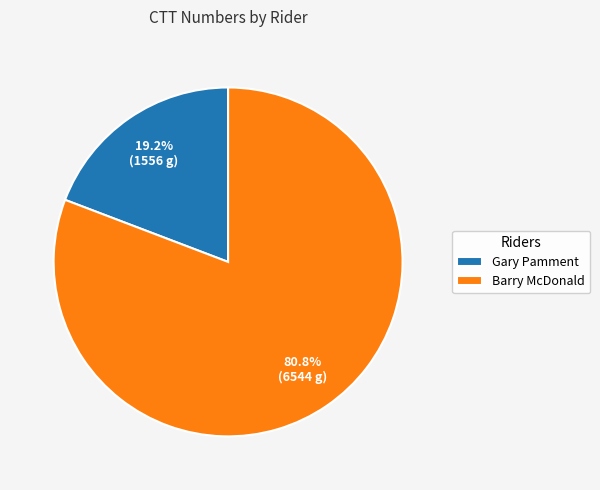

What is the largest slice in the pie chart?

Barry McDonald